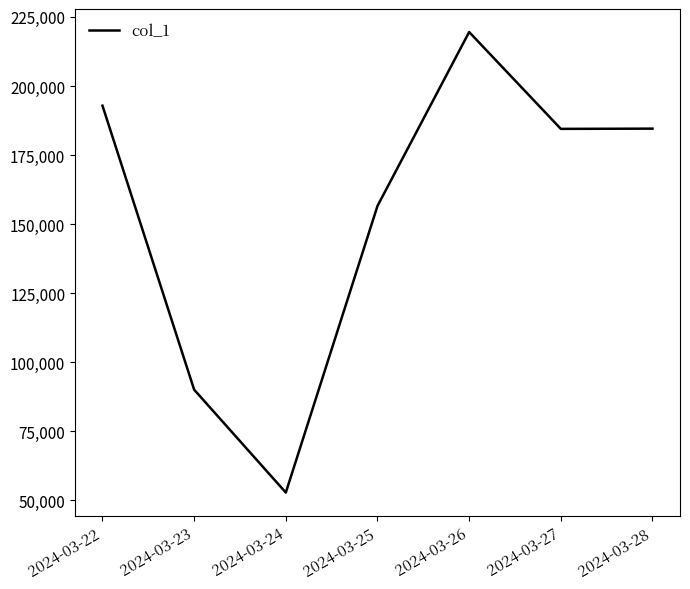

At which category does the data reach its first local valley?

2024-03-24